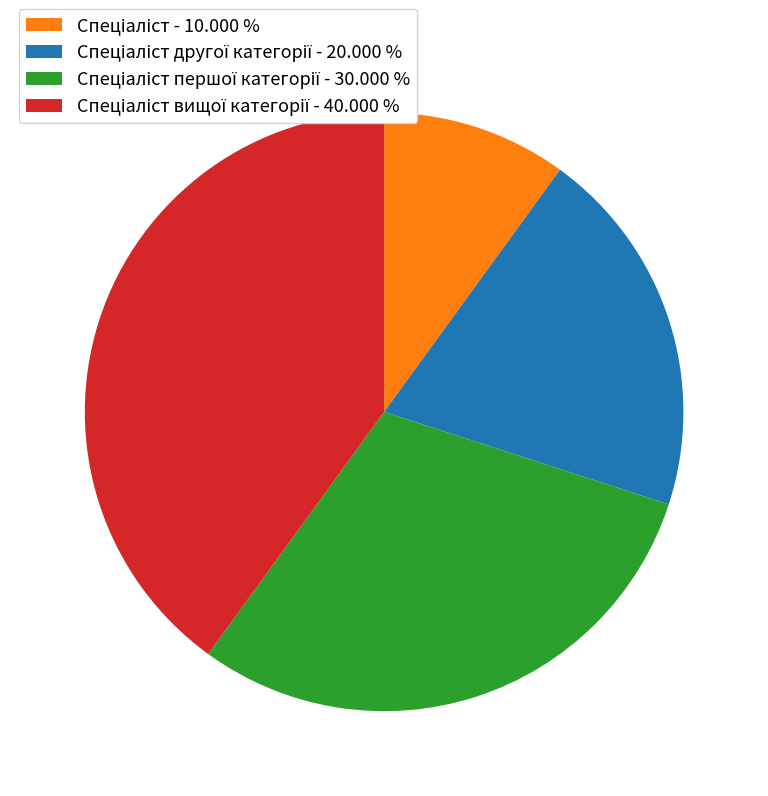

Is there any slice that represents more than half of the pie?

No